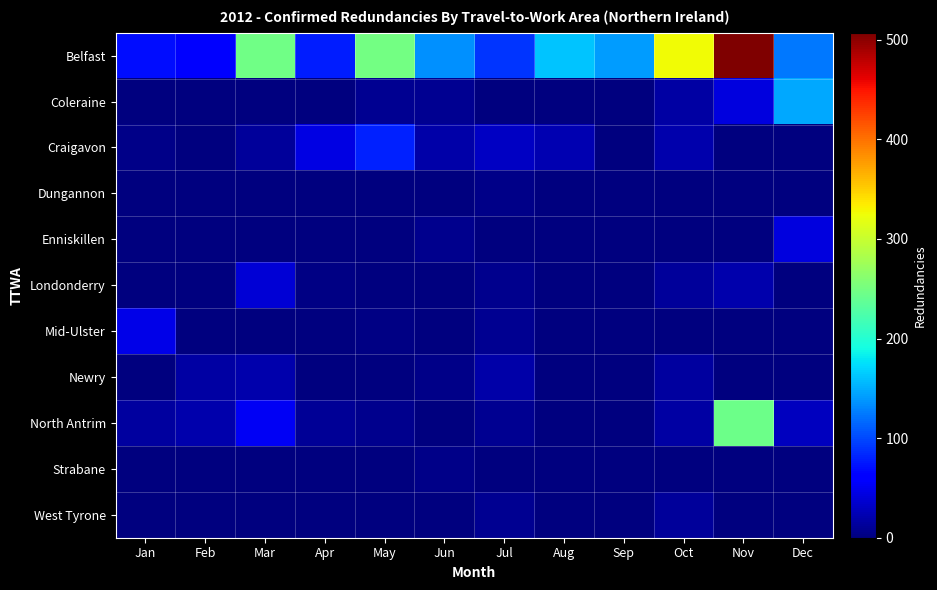

Reading left to right, transcribe all the data shown in this chart.

Belfast: Jan=71	Feb=64	Mar=247	Apr=79	May=248	Jun=135	Jul=90	Aug=162	Sep=141	Oct=326	Nov=507	Dec=123
Coleraine: Jan=0	Feb=0	Mar=0	Apr=0	May=8	Jun=9	Jul=0	Aug=0	Sep=0	Oct=16	Nov=42	Dec=148
Craigavon: Jan=5	Feb=0	Mar=12	Apr=44	May=81	Jun=19	Jul=31	Aug=23	Sep=1	Oct=20	Nov=1	Dec=0
Dungannon: Jan=0	Feb=0	Mar=0	Apr=0	May=0	Jun=0	Jul=5	Aug=0	Sep=0	Oct=0	Nov=0	Dec=0
Enniskillen: Jan=0	Feb=0	Mar=0	Apr=0	May=0	Jun=6	Jul=0	Aug=0	Sep=0	Oct=0	Nov=0	Dec=42
Londonderry: Jan=0	Feb=0	Mar=39	Apr=2	May=0	Jun=0	Jul=6	Aug=0	Sep=0	Oct=13	Nov=21	Dec=1
Mid-Ulster: Jan=47	Feb=0	Mar=0	Apr=1	May=3	Jun=0	Jul=9	Aug=0	Sep=0	Oct=0	Nov=0	Dec=1
Newry: Jan=1	Feb=17	Mar=20	Apr=0	May=0	Jun=4	Jul=19	Aug=1	Sep=0	Oct=14	Nov=0	Dec=0
North Antrim: Jan=15	Feb=21	Mar=53	Apr=10	May=6	Jun=0	Jul=8	Aug=0	Sep=0	Oct=17	Nov=244	Dec=29
Strabane: Jan=0	Feb=0	Mar=0	Apr=0	May=0	Jun=5	Jul=0	Aug=0	Sep=0	Oct=0	Nov=0	Dec=0
West Tyrone: Jan=0	Feb=0	Mar=0	Apr=0	May=0	Jun=0	Jul=8	Aug=0	Sep=0	Oct=12	Nov=0	Dec=0